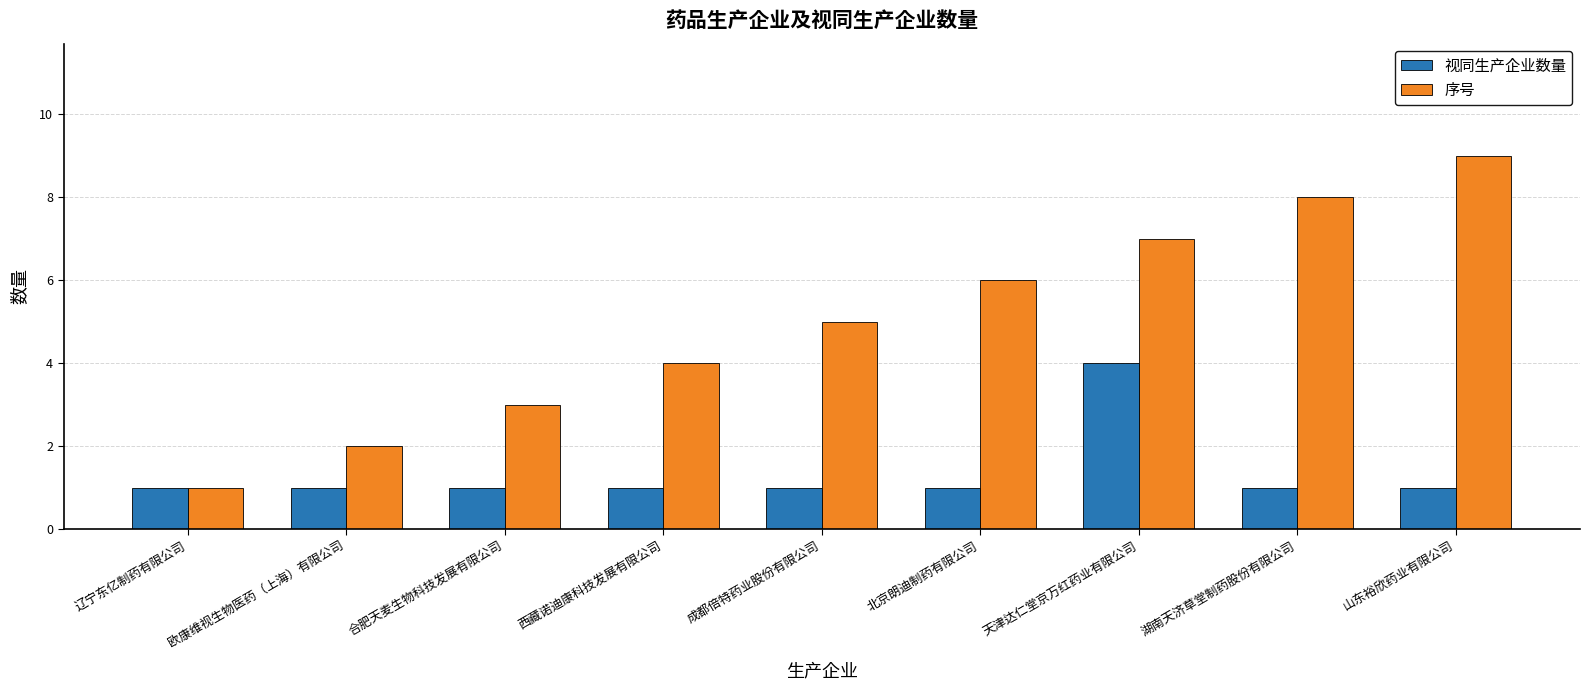

What is the total value across all series at 成都倍特药业股份有限公司?

6